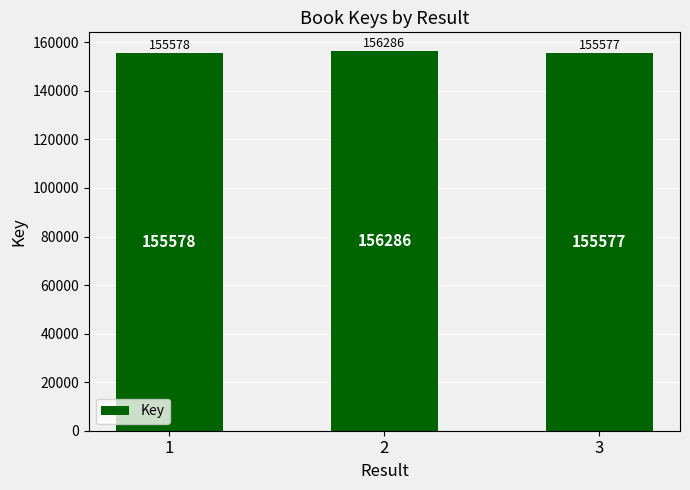

Reading left to right, extract all data points from this chart.

1=155578	2=156286	3=155577